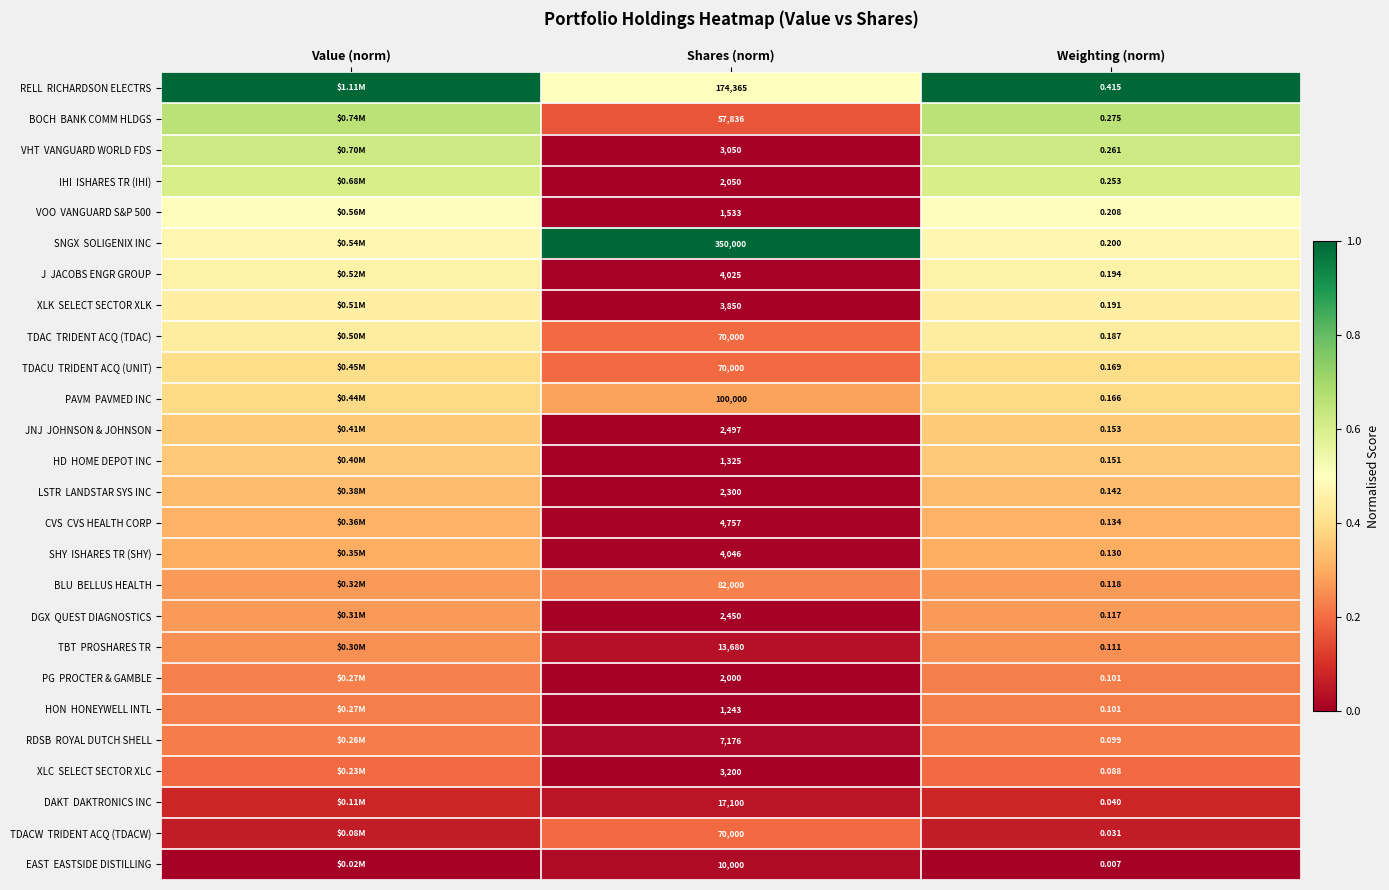

How many series are shown in this chart?

26